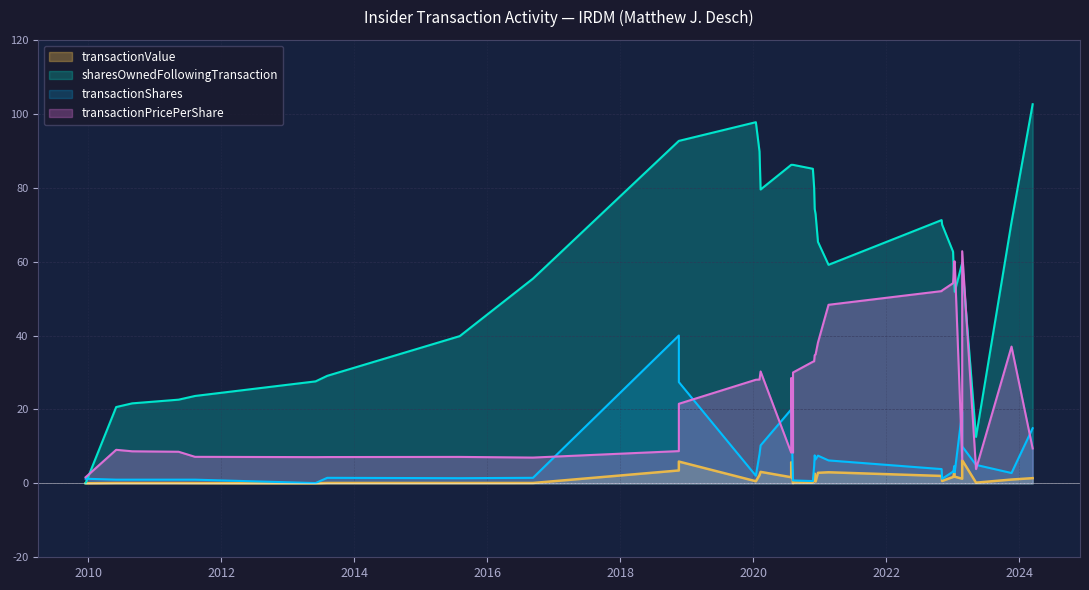

Reading right to left, extract all data points from this chart.

transactionValue: 1.4	1.0	0.2	6.3	1.3	1.8	2.8	1.8	1.7	0.7	2.0	3.0	2.9	0.5	2.6	1.6	0.2	0.2	0.1	5.7	1.7	3.1	2.2	0.6	5.9	3.5	0.1	0.1	0.1	0.0	0.1	0.1	0.1	0.1	0.1	0.0
transactionShares: 14.9	2.8	5.0	10.0	19.4	3.0	4.7	3.2	3.2	1.2	3.9	6.2	7.5	6.5	7.6	4.7	0.6	0.8	0.8	20.0	20.0	10.3	7.9	2.1	27.4	40.0	1.5	1.4	1.5	0.1	1.0	1.0	1.0	1.0	1.0	1.3
sharesOwnedFollowingTransaction: 102.6	70.7	12.6	59.6	59.6	51.8	54.9	59.5	62.7	70.0	71.2	59.1	65.3	72.8	74.3	80.0	85.1	86.2	86.2	86.2	86.2	79.5	89.8	97.7	92.7	92.7	55.4	39.8	29.1	27.6	23.6	22.6	21.6	21.6	20.6	0.0
transactionPricePerShare: 9.4	37.0	3.9	62.8	6.5	60.1	60.1	55.9	54.2	52.2	52.0	48.3	38.1	34.9	34.7	33.0	32.9	30.0	8.3	28.5	8.3	30.3	28.1	28.0	21.5	8.7	7.0	7.2	7.1	7.1	7.2	8.6	8.7	8.7	9.1	1.6